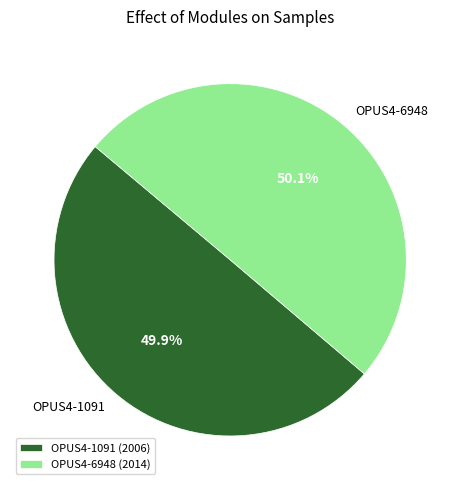

How many segments does this pie chart have?

2